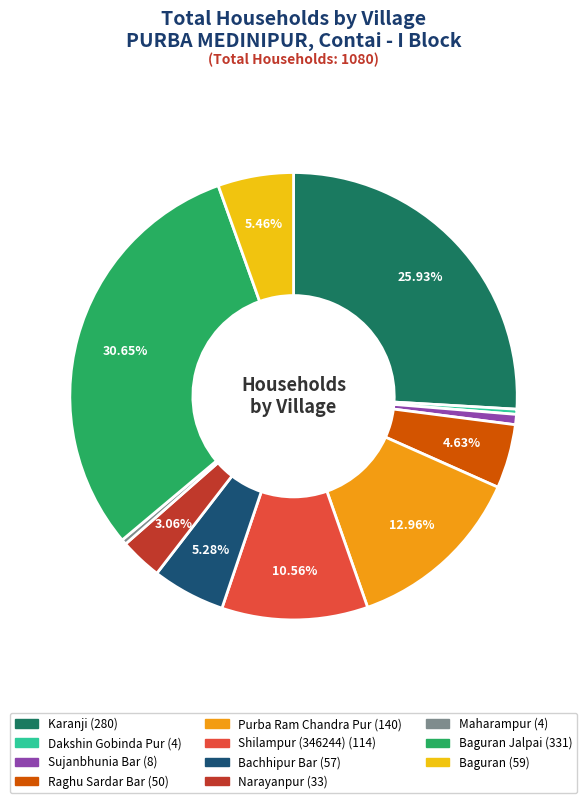

Is there a majority slice in this chart?

No